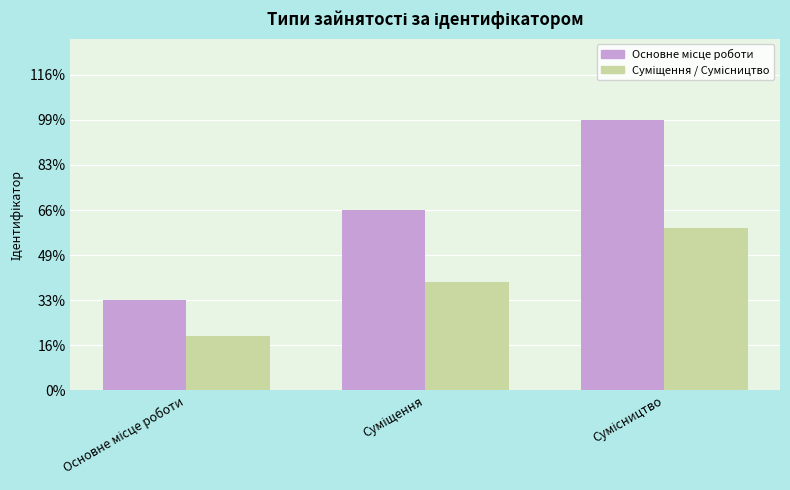

What is the label of the 3rd bar from the left?

Сумісництво